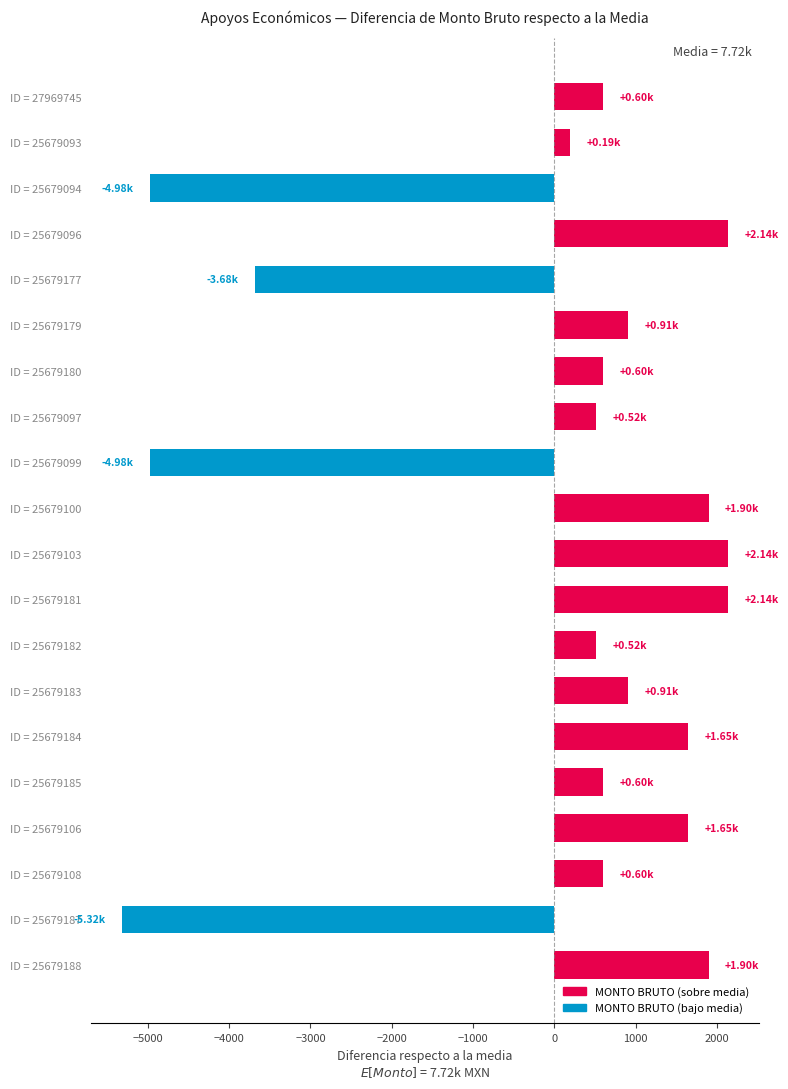

What is the change in value from ID = 25679093 to ID = 25679103?

+1950.9